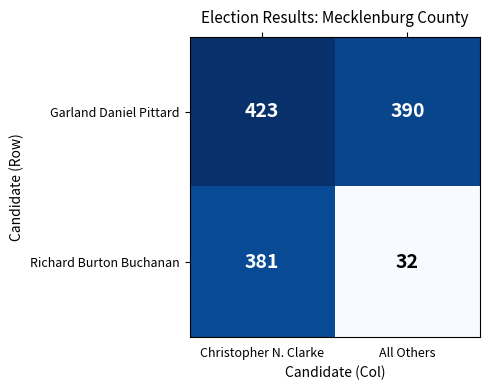

Reading left to right, transcribe all the data shown in this chart.

Garland Daniel Pittard: Christopher N. Clarke=423	All Others=390
Richard Burton Buchanan: Christopher N. Clarke=381	All Others=32